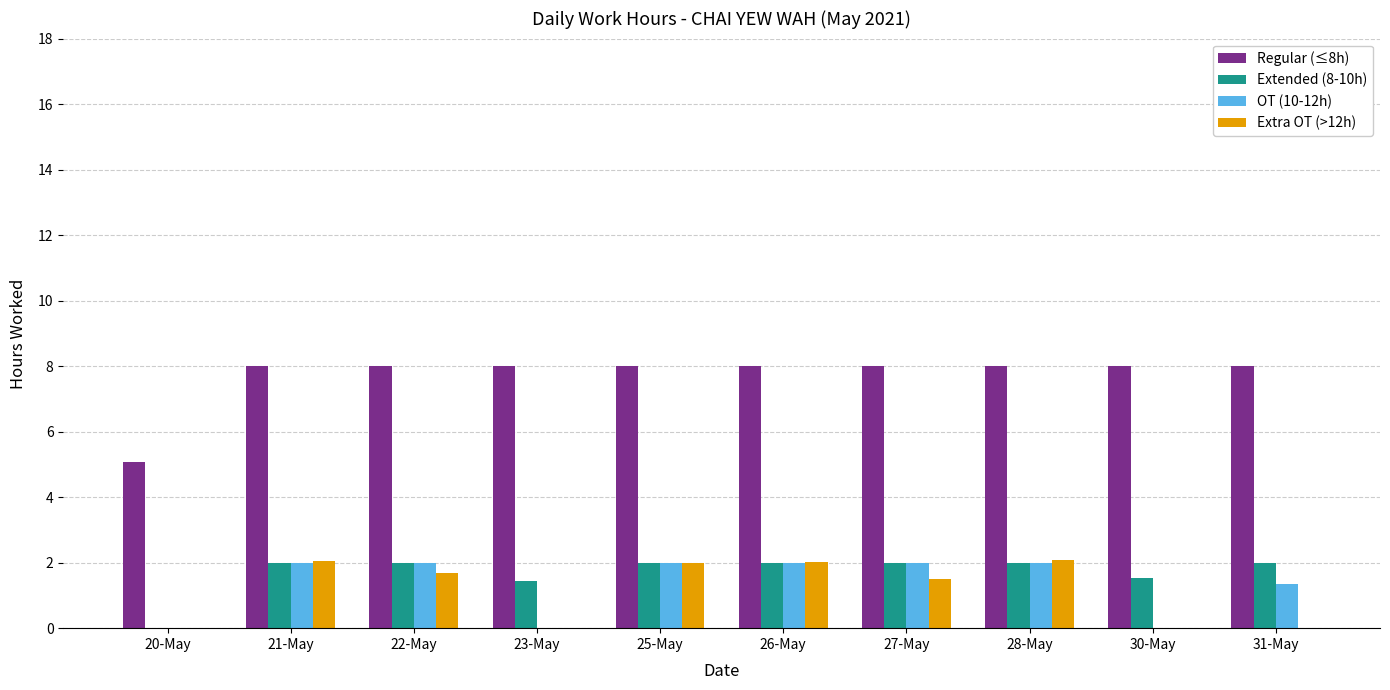

Which series has the widest spread of values?

Regular (≤8h)